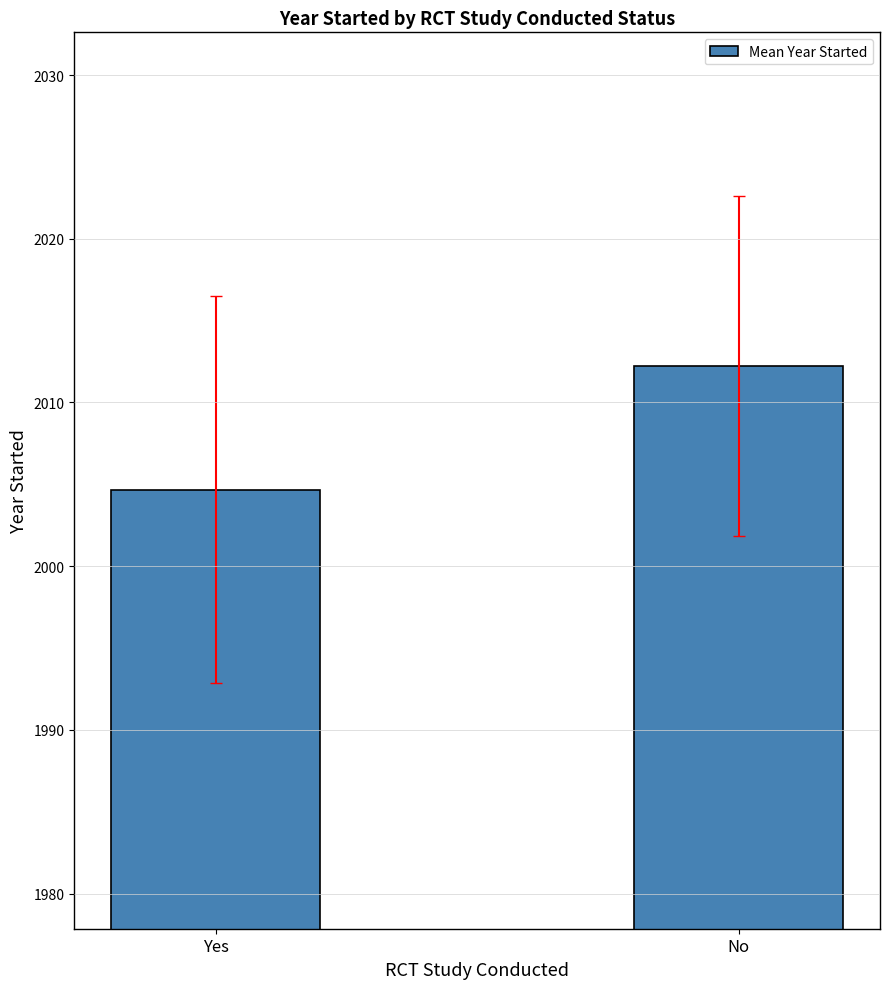

What is the ratio of the value at No to the value at Yes?

1.0